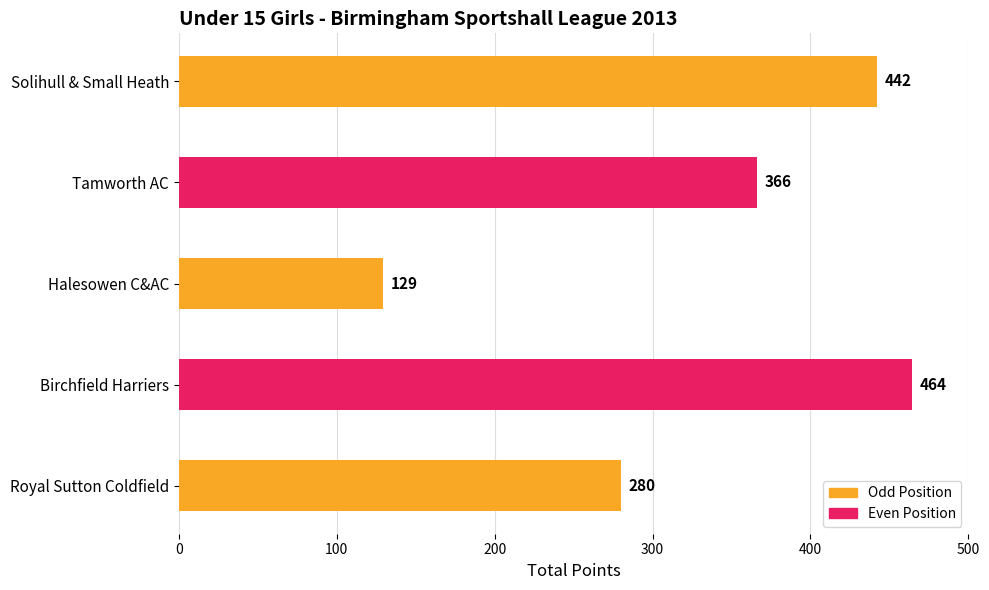

Is it true that the value at Halesowen C&AC is 58?

False